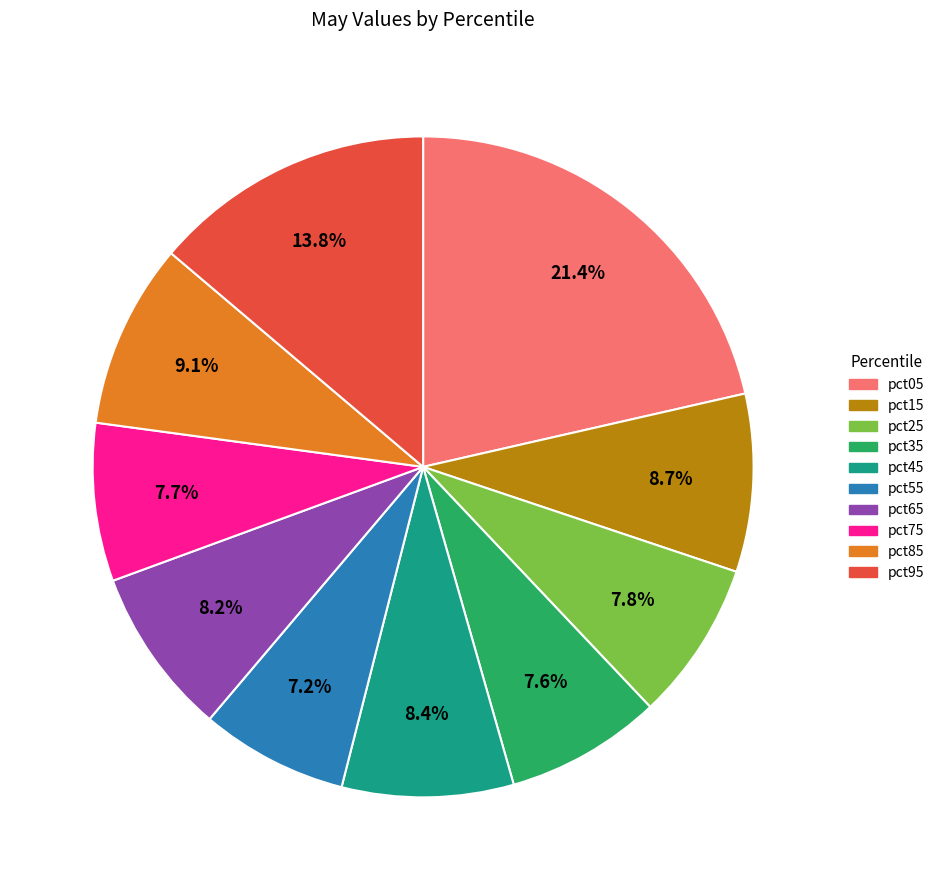

How many slices are in this pie chart?

10